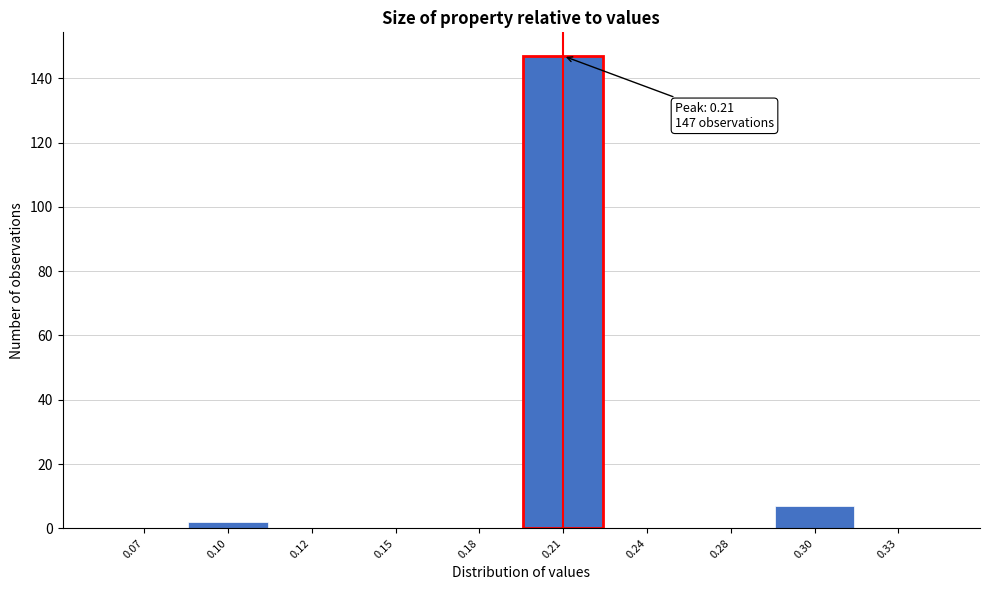

Reading left to right, list all the values displayed in this chart.

0.07=0	0.10=2	0.12=0	0.15=0	0.18=0	0.21=147	0.24=0	0.28=0	0.30=7	0.33=0